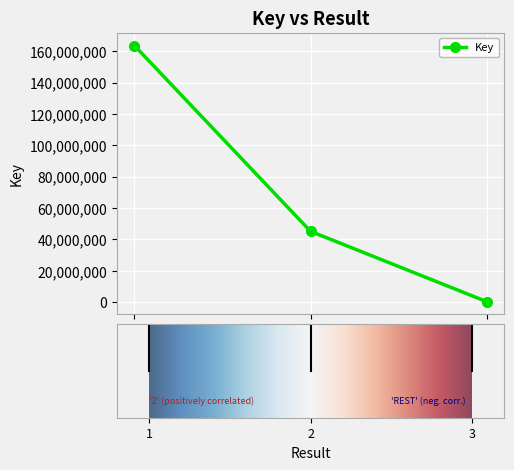

How many data points are less than 45117665?

1